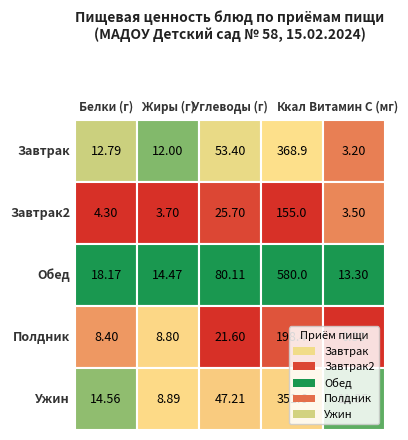

What is the minimum value for Полдник?

0.3